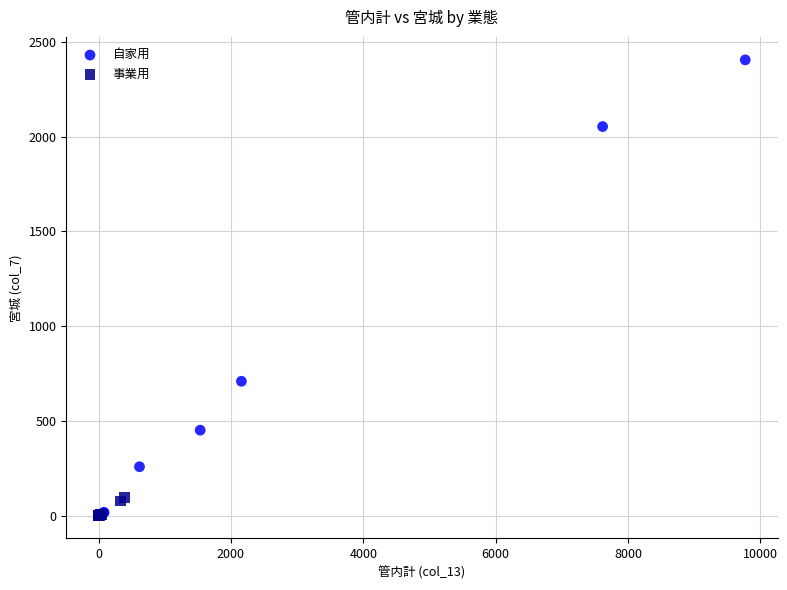

Which series has the largest Y range (max minus min)?

自家用